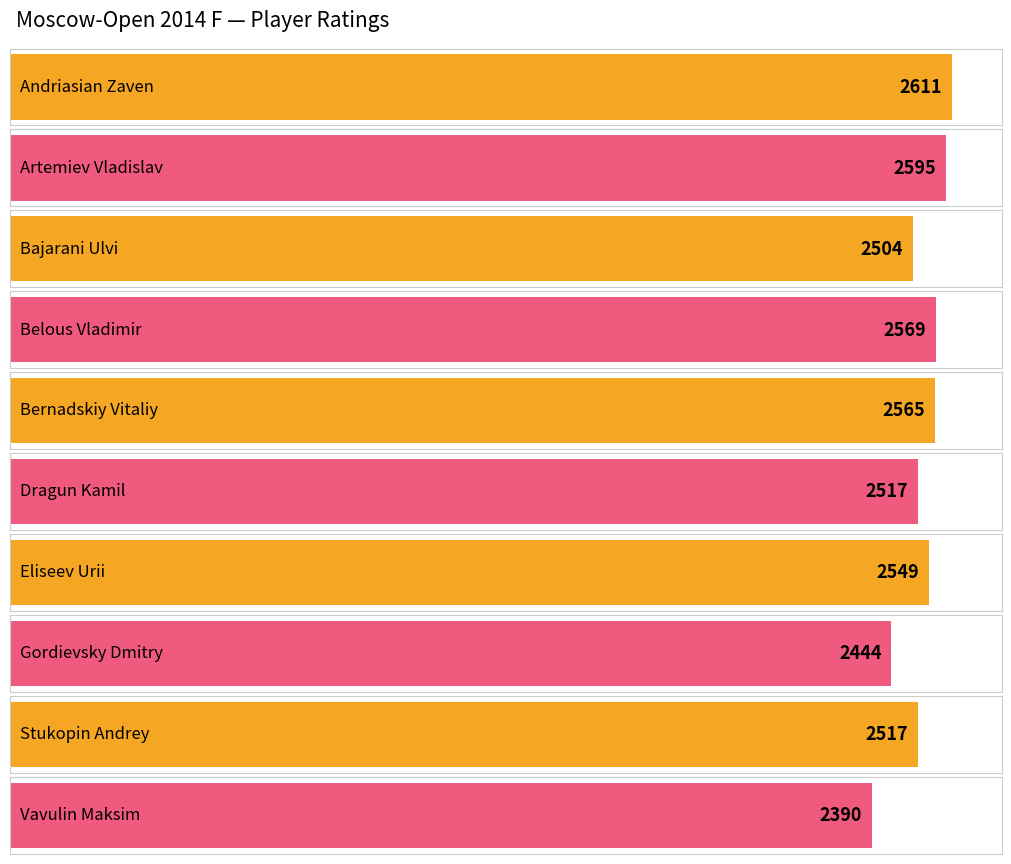

The chart shows a value of 2569 at Belous Vladimir. True or false?

True